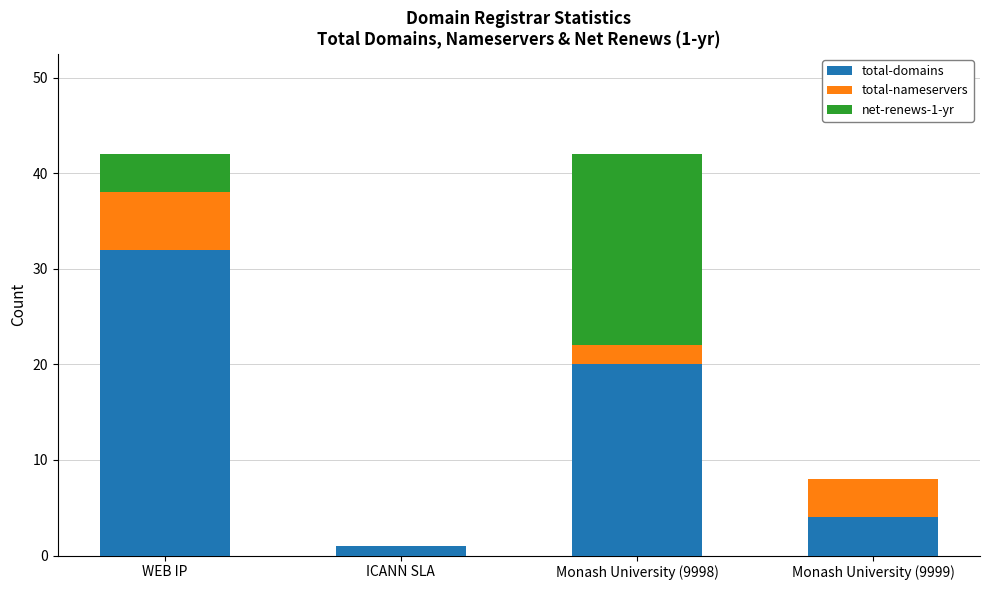

Is it true that total-domains equals 20 at Monash University (9998)?

True